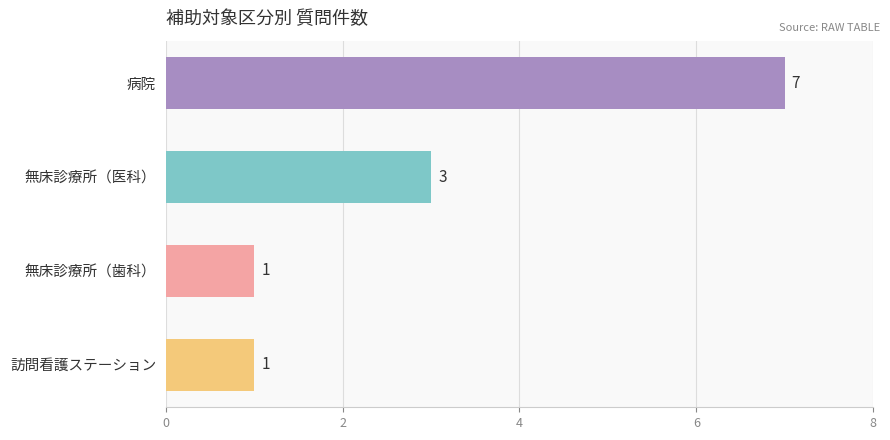

What is the difference between the values at 訪問看護ステーション and 病院?

6